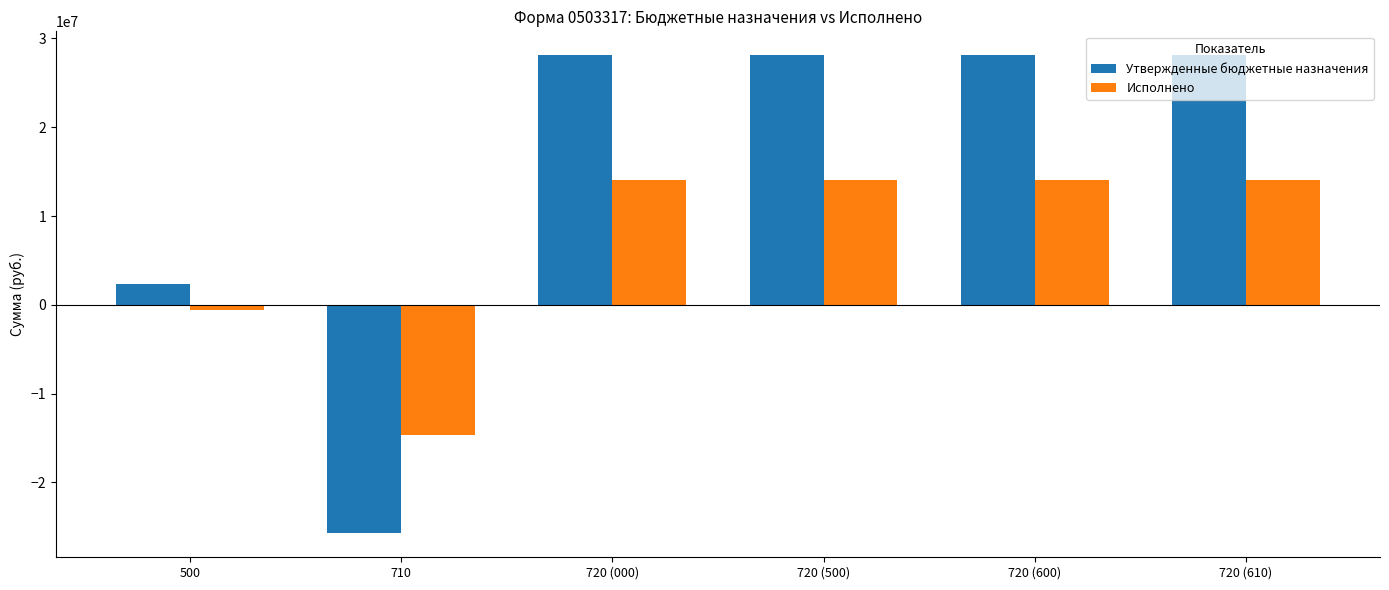

How many bars are there in each group?

2